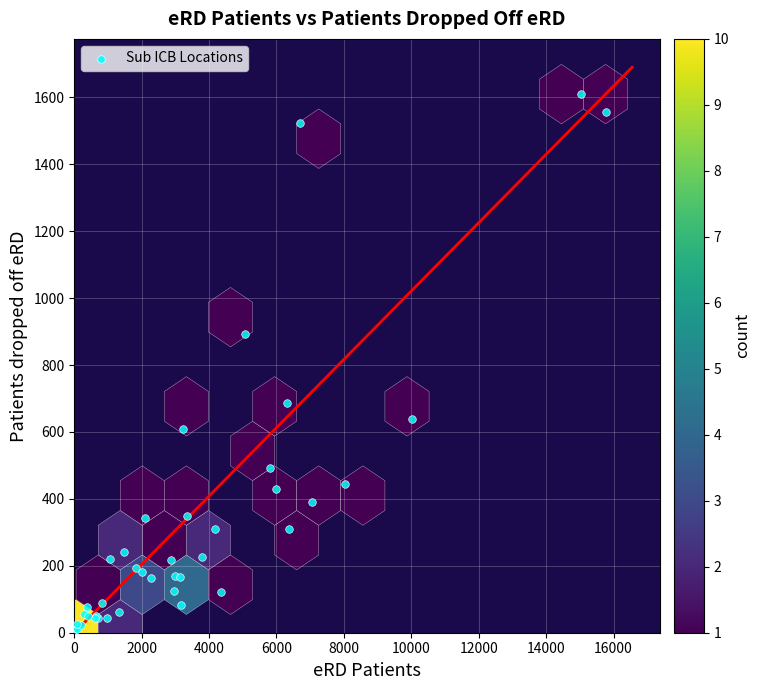

What Y value in the scatter plot is closest to 810?

892